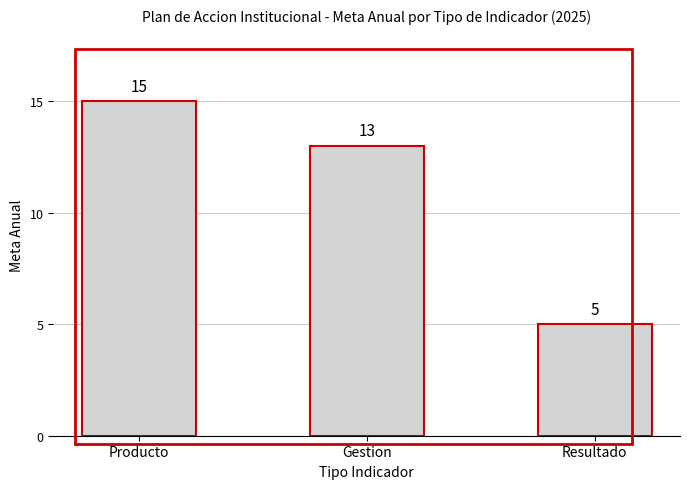

What is the difference between the maximum and minimum values?

10